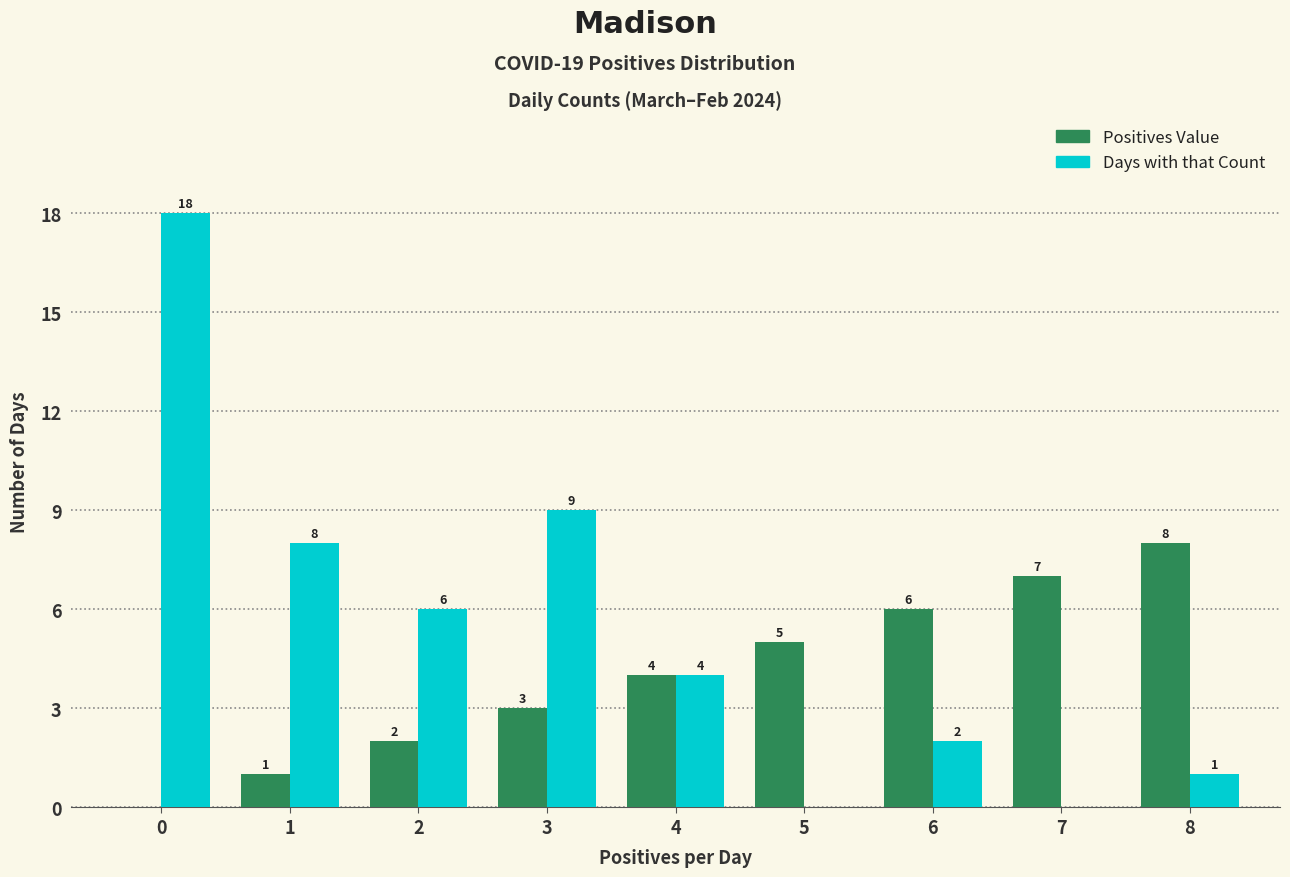

What is the total value across all series at 2?

8